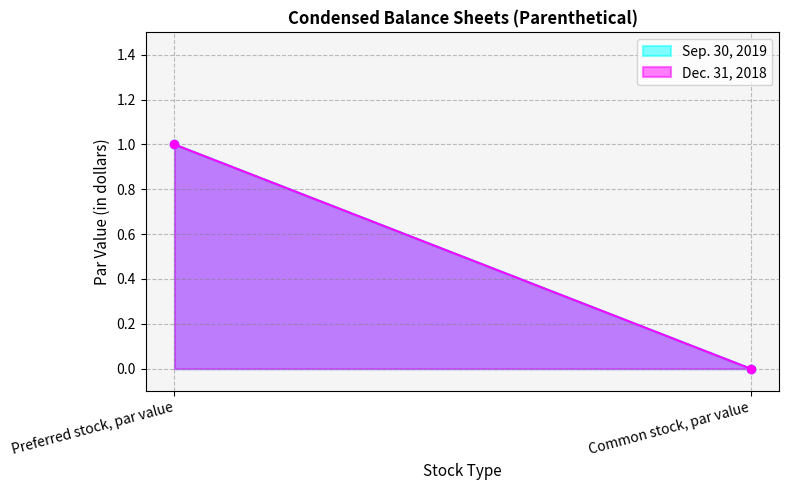

At which category is the sum across all series the highest?

Preferred stock, par value